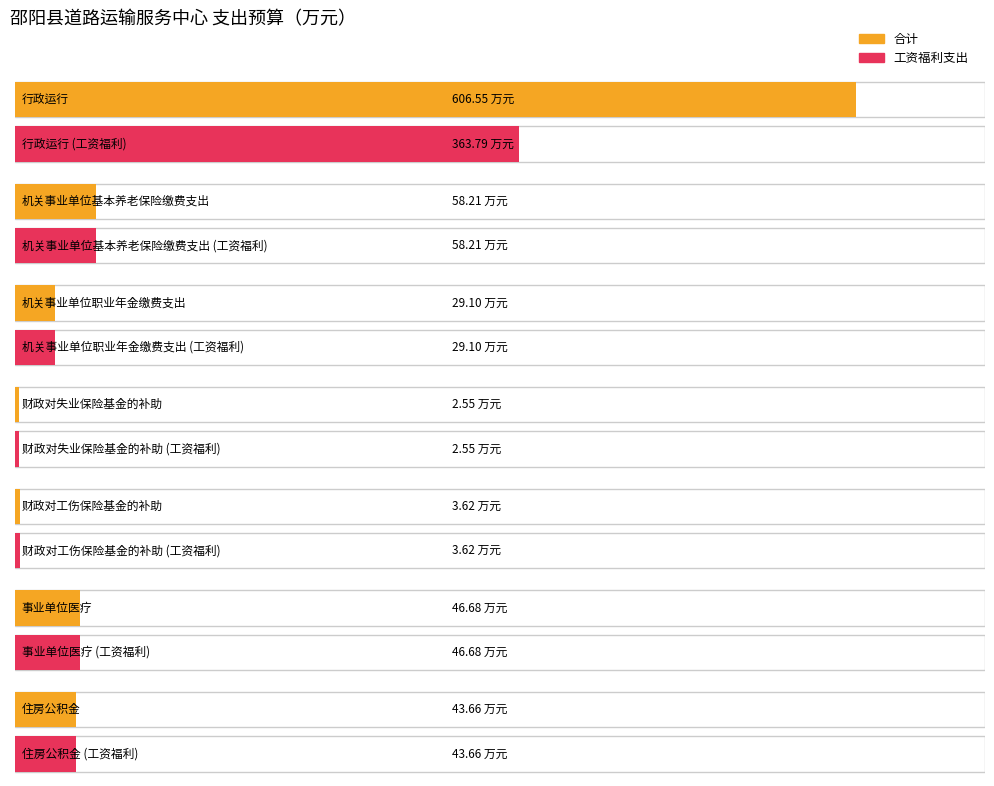

The value of 合计 at 财政对工伤保险基金的补助 is 5.5. True or false?

False